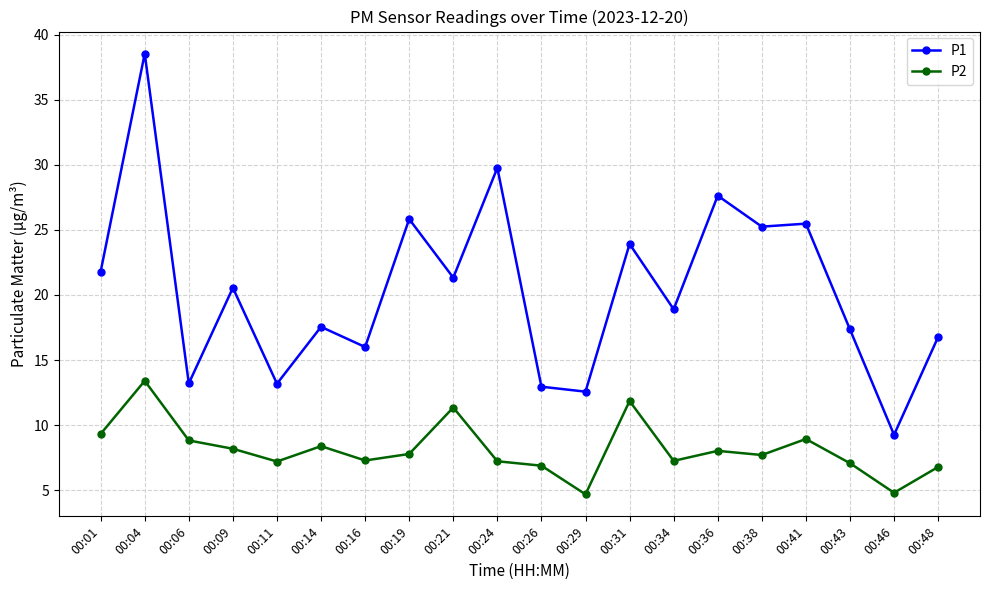

At how many categories does at least one series exceed 32?

1